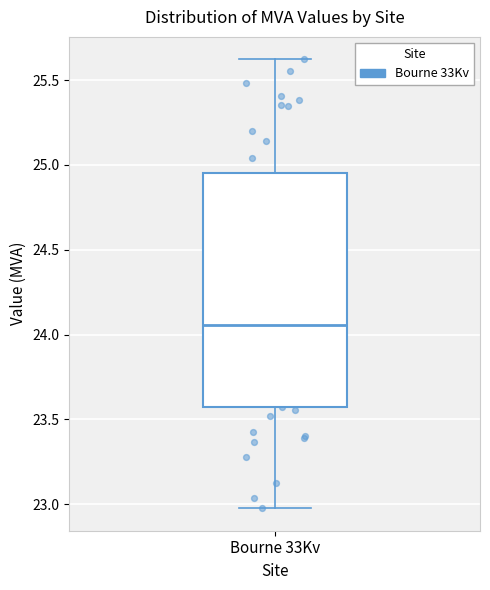

Where does the median line of the box for Bourne 33Kv sit on the y-axis? The values are not printed on the chart, so give them approximately, as read against the axis.

24.05